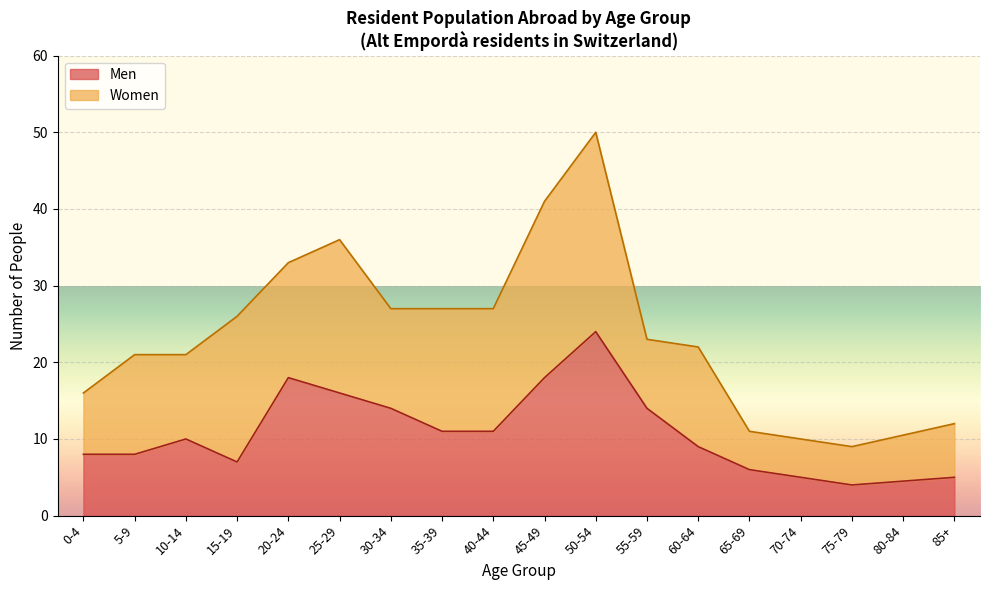

At which label does Women reach its peak?

50-54